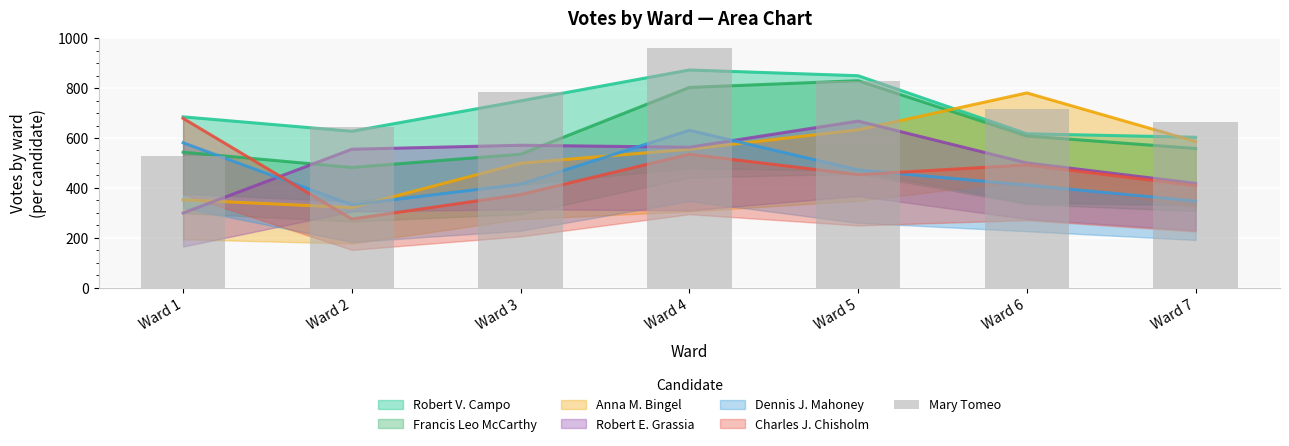

Reading left to right, what are all the values shown in this chart?

Ward 1=526	Ward 2=643	Ward 3=785	Ward 4=962	Ward 5=828	Ward 6=718	Ward 7=663